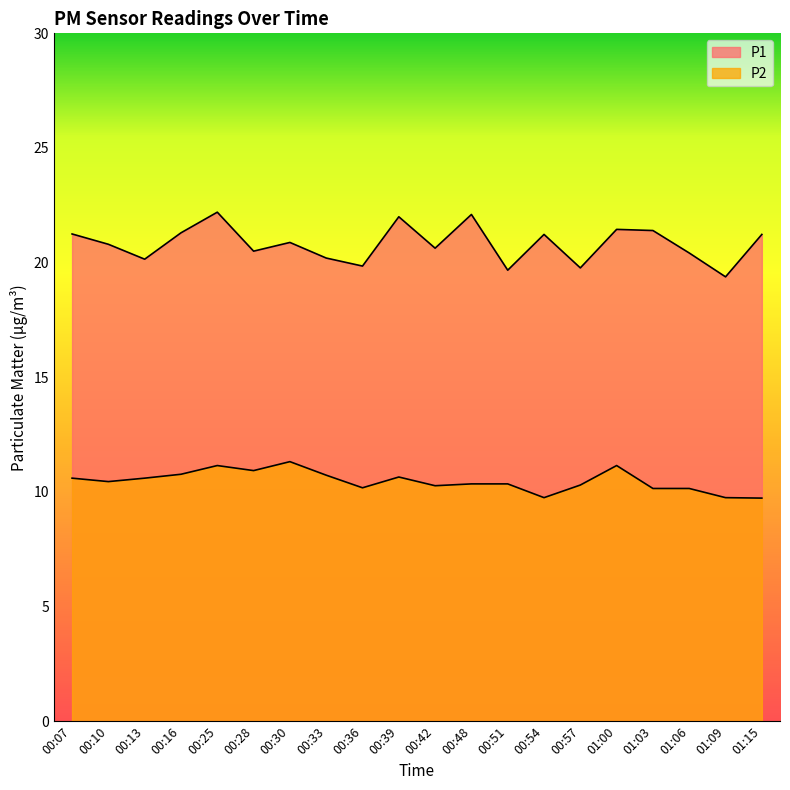

Between 00:51 and 01:06, which series saw the biggest shift?

P1